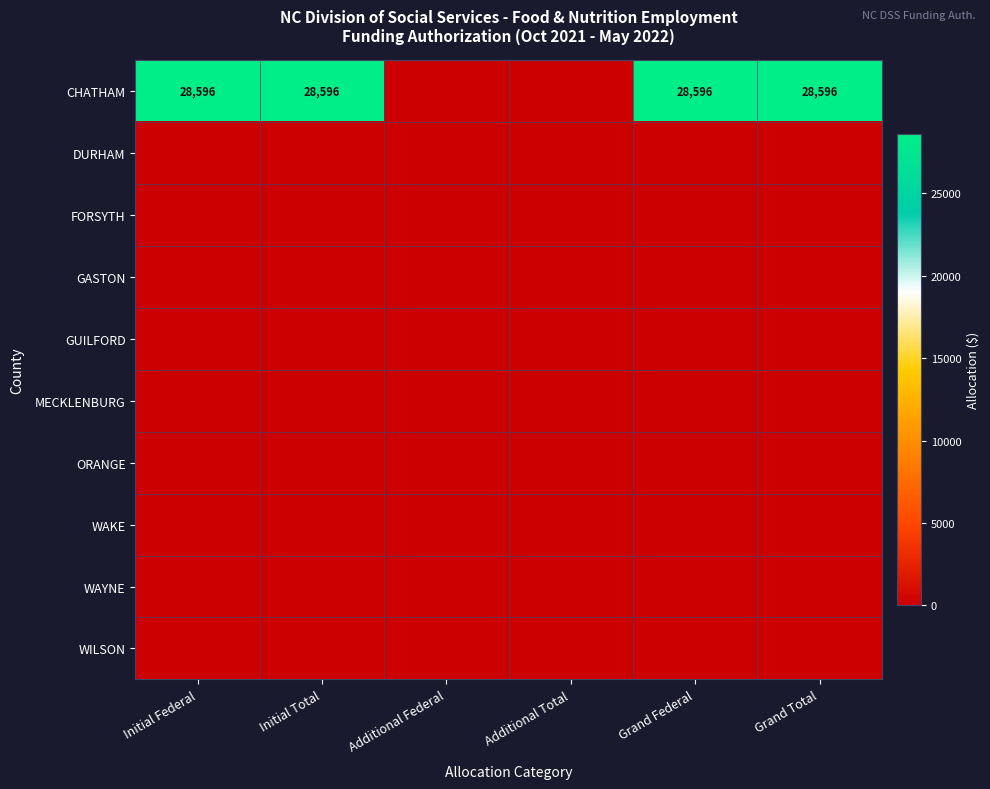

Between Initial Federal and Additional Total, which series saw the biggest shift?

CHATHAM